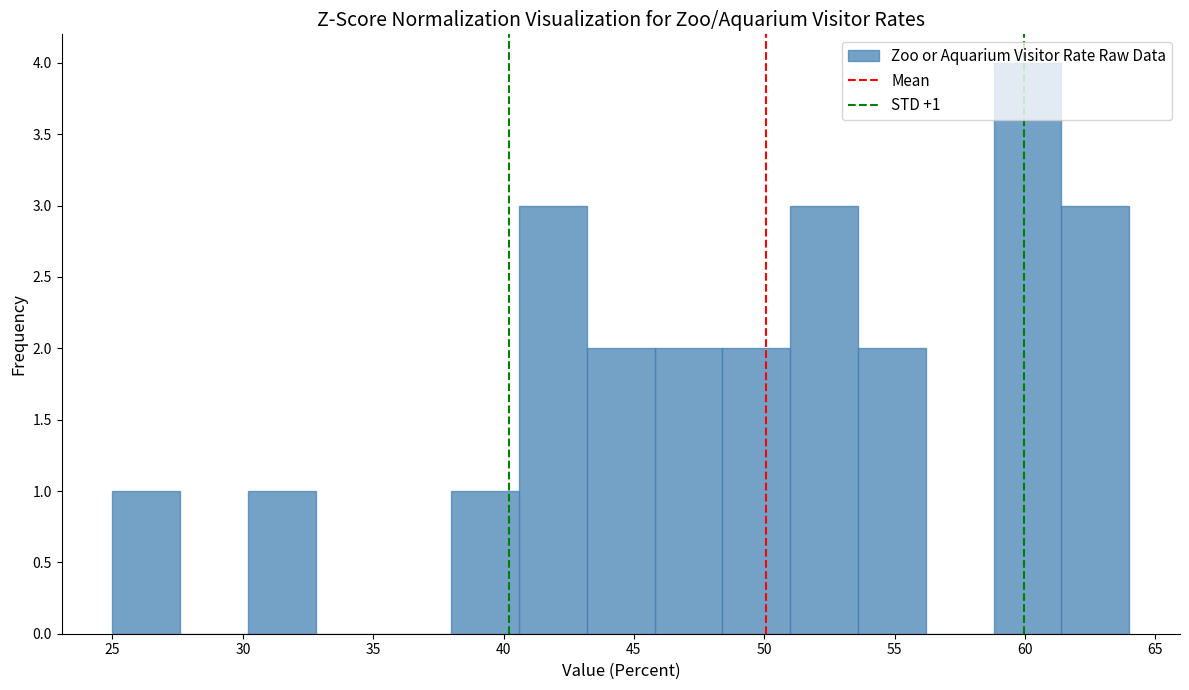

Which range on the x-axis has the tallest bar?

58.8 to 61.4